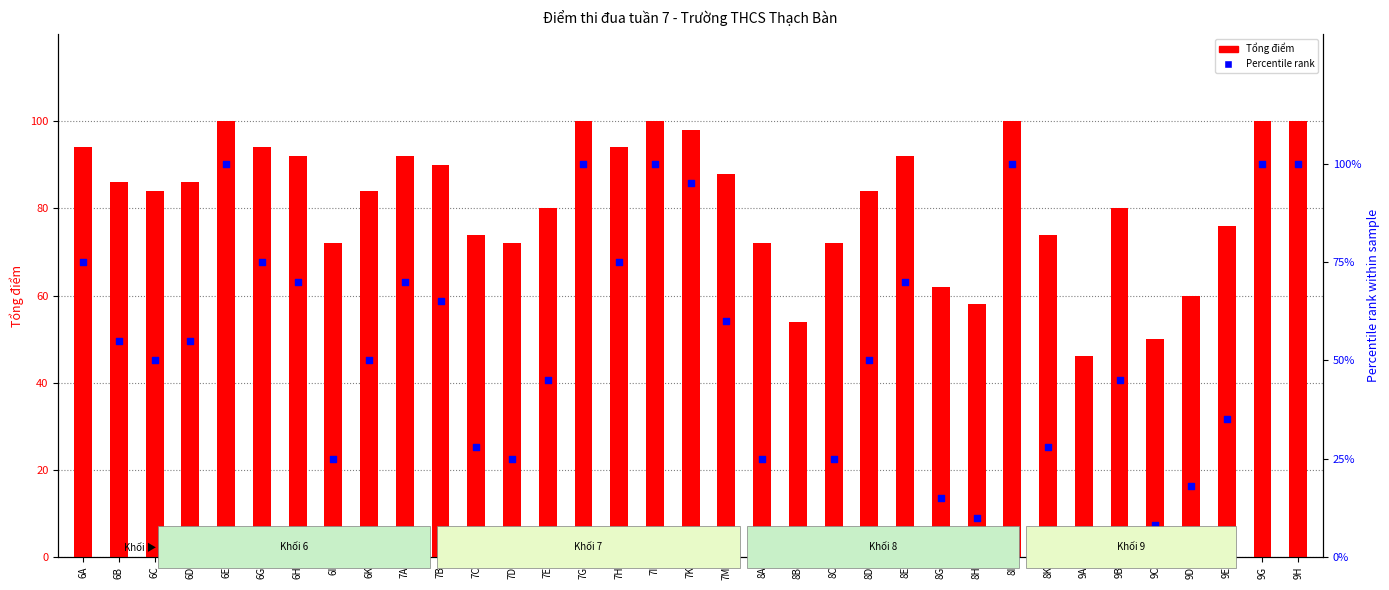

Is the value of Tổng điểm at 8B greater than the value of Percentile rank at 8C?

Yes